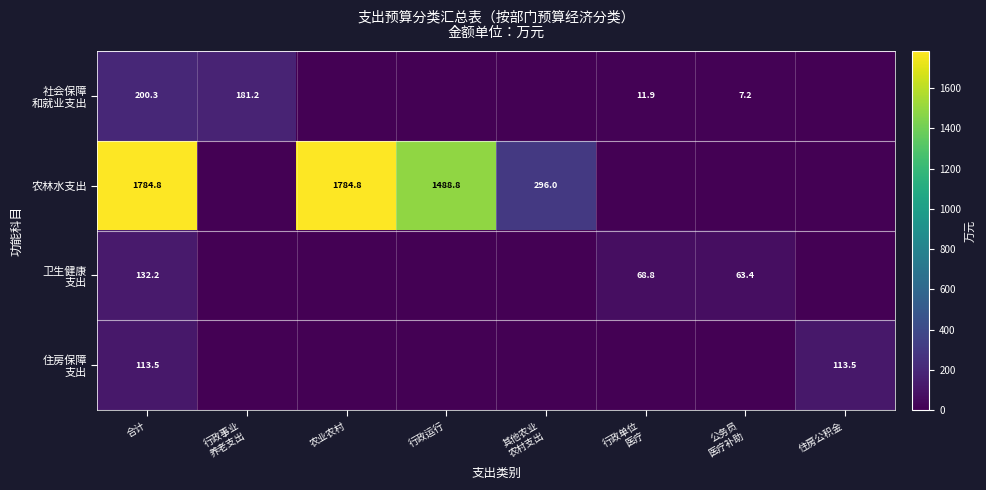

What is the difference between the highest and lowest values at 行政单位
医疗?

68.8